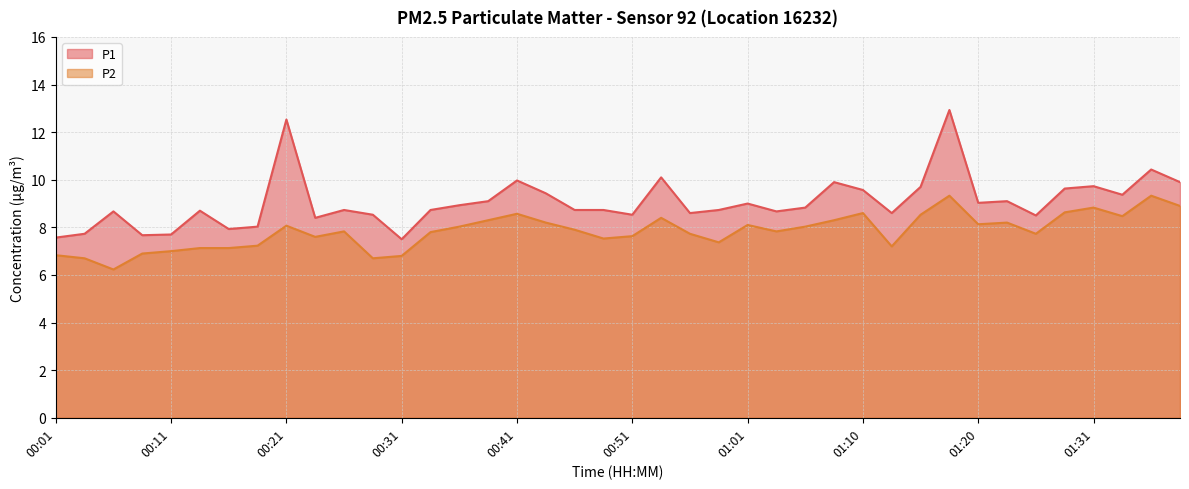

At how many categories does at least one series exceed 8?

34